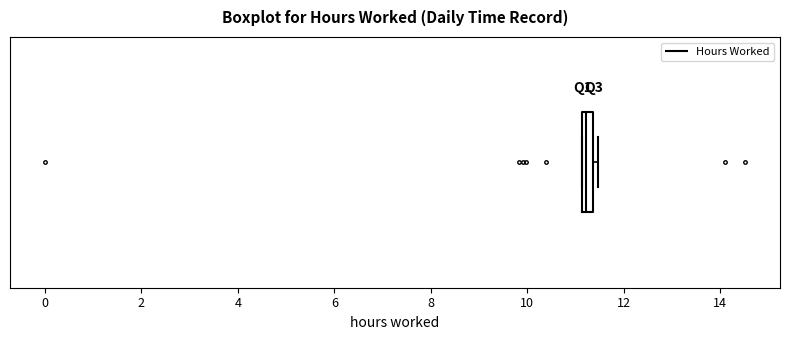

Where is the right edge of the box on the x-axis? The values are not printed on the chart, so give them approximately, as read against the axis.

11.4